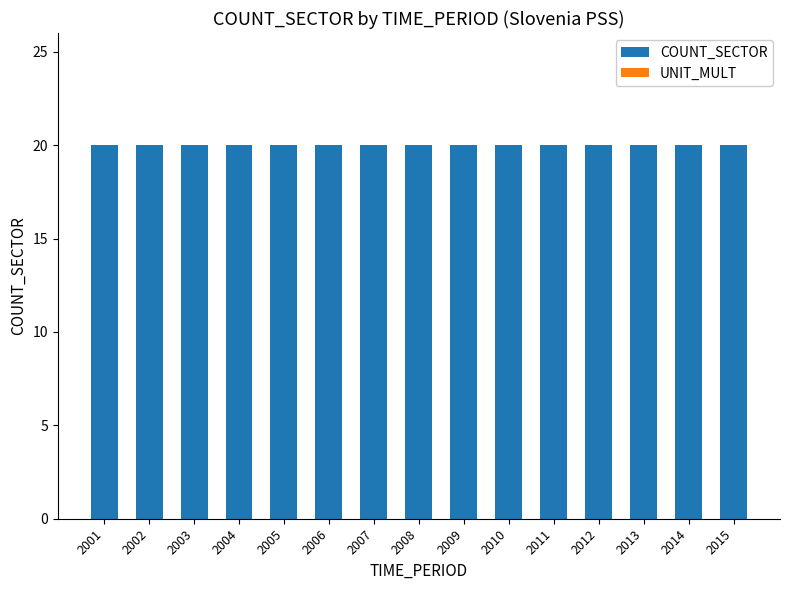

The value of UNIT_MULT at 2005 is 0. True or false?

True